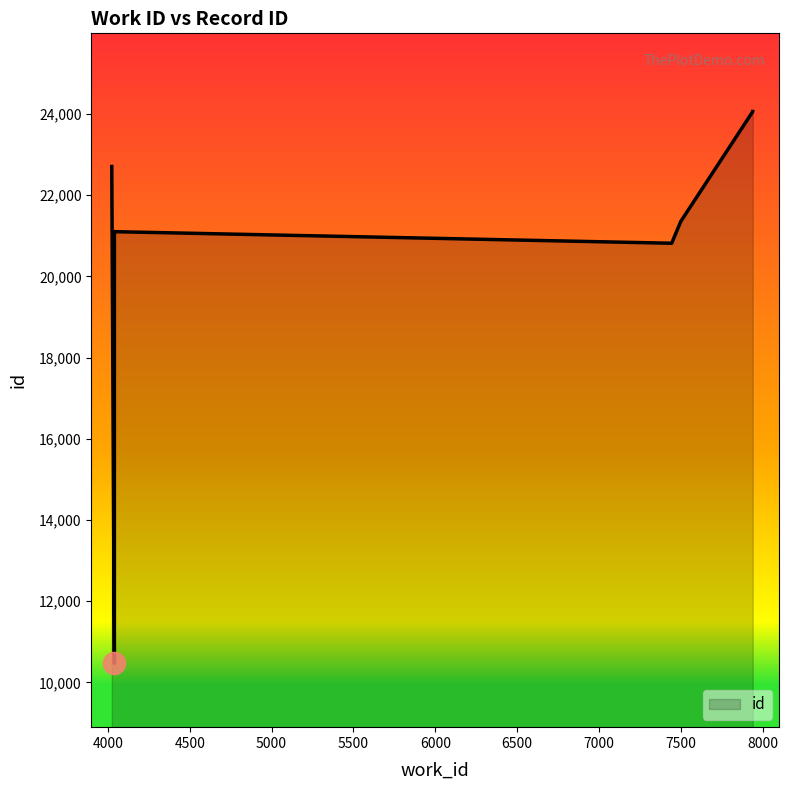

Between 4040 and 4024, which is larger?

4024